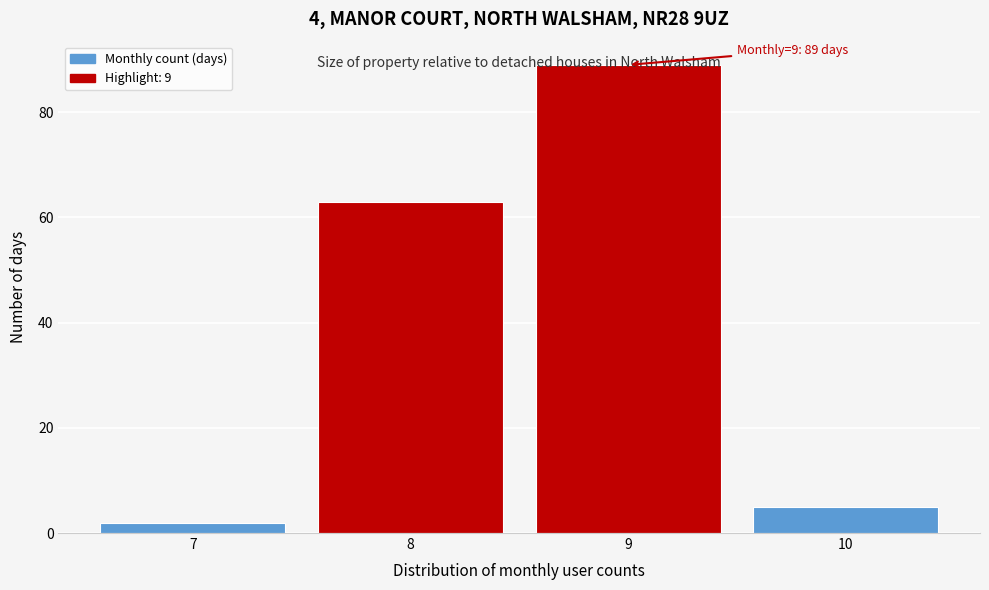

What is the value of the 3rd bar from the left?

89